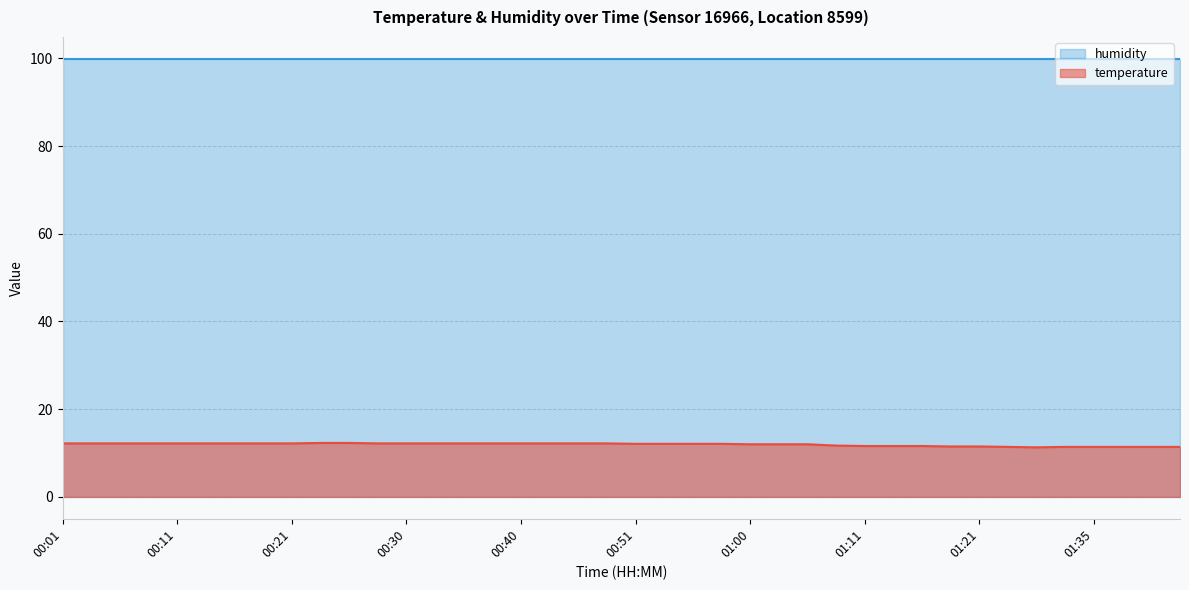

What is the maximum value shown in the chart?

99.9